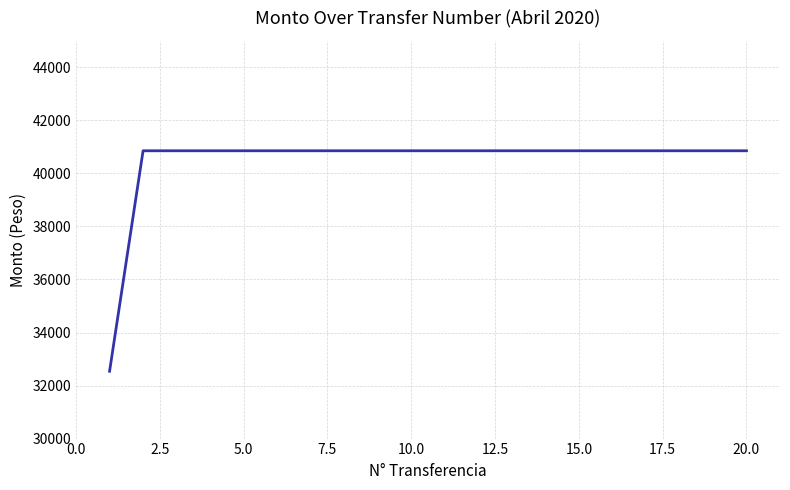

What is the greatest value displayed?

40855